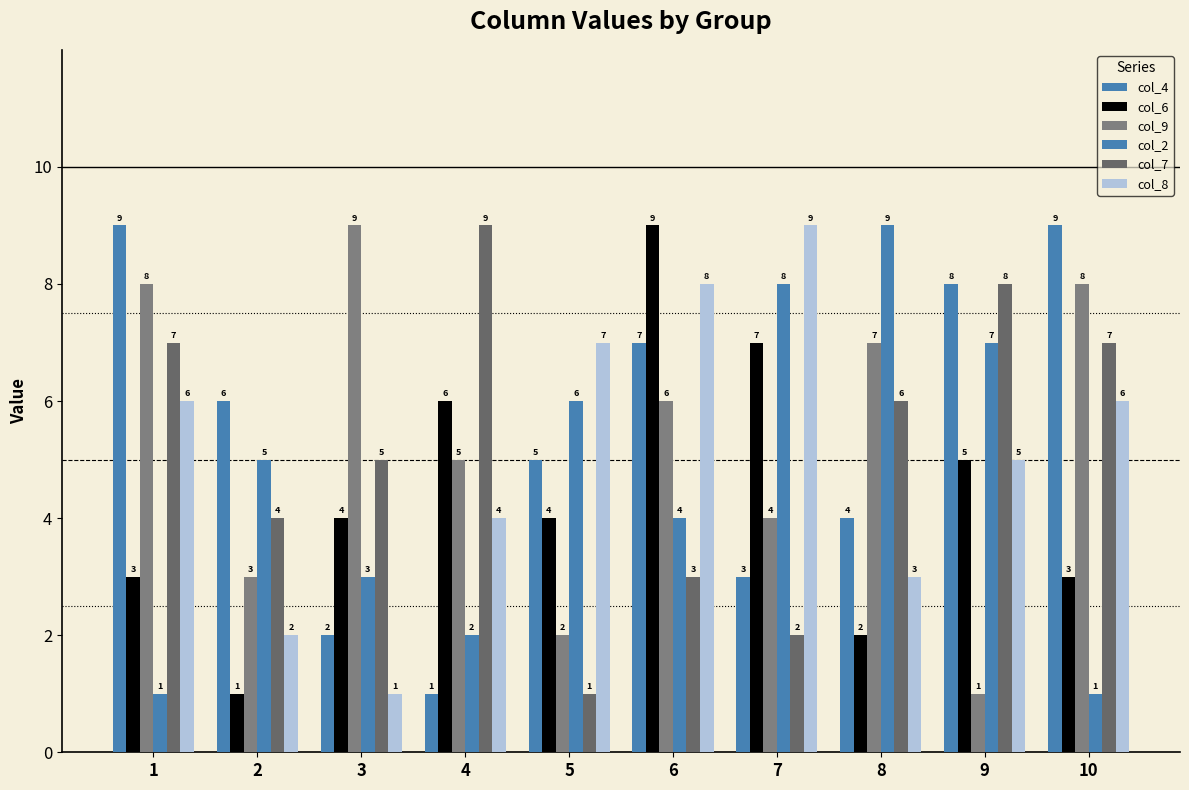

Which series has the widest spread of values?

col_4